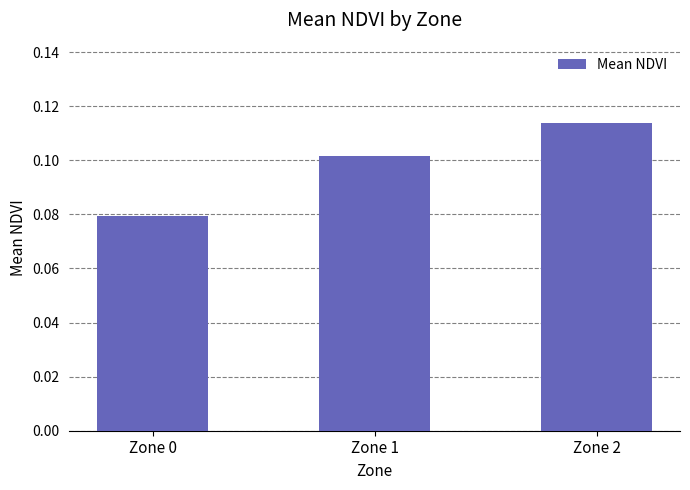

At which category does the chart reach its peak across all series?

Zone 2